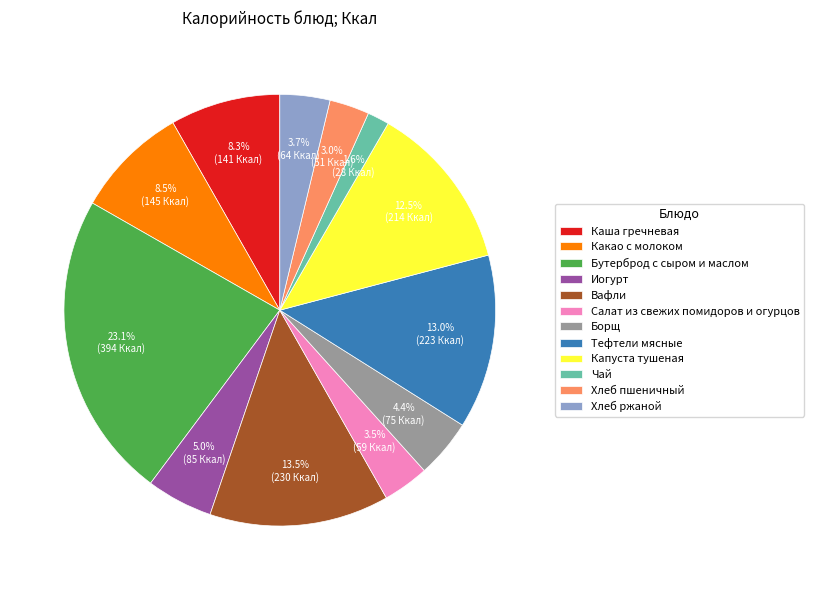

Which category has the biggest portion of the pie?

Бутерброд с сыром и маслом